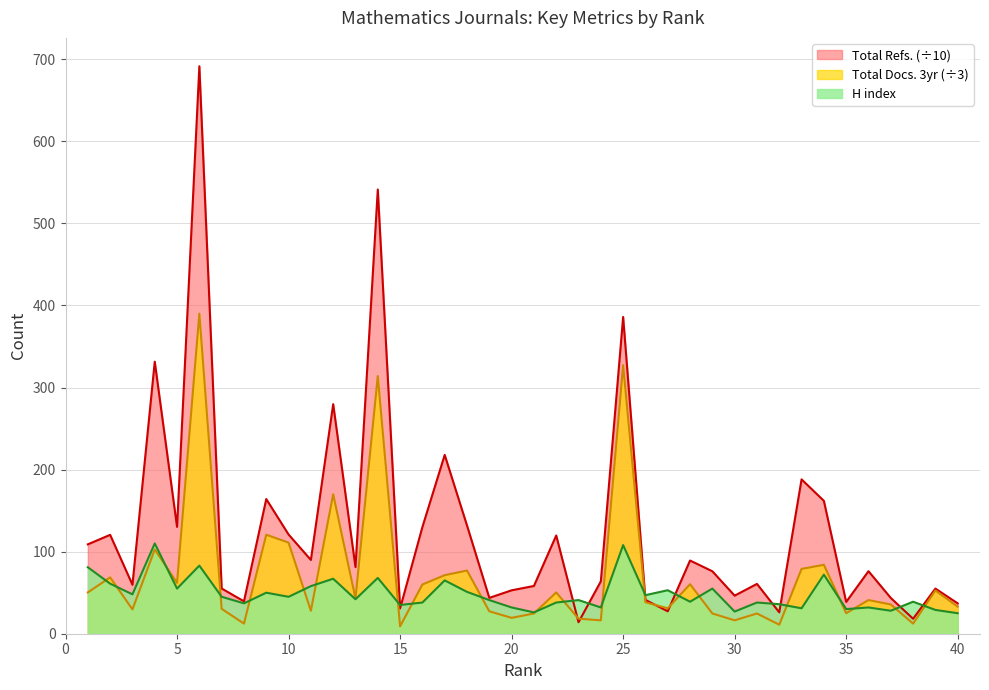

How many values in the Total Docs. (3years) series are below 41?

20